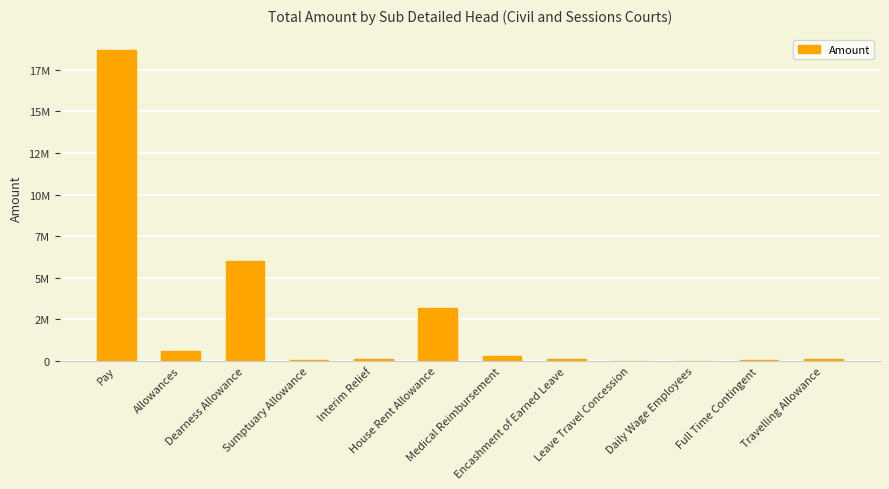

Are the bars horizontal?

No